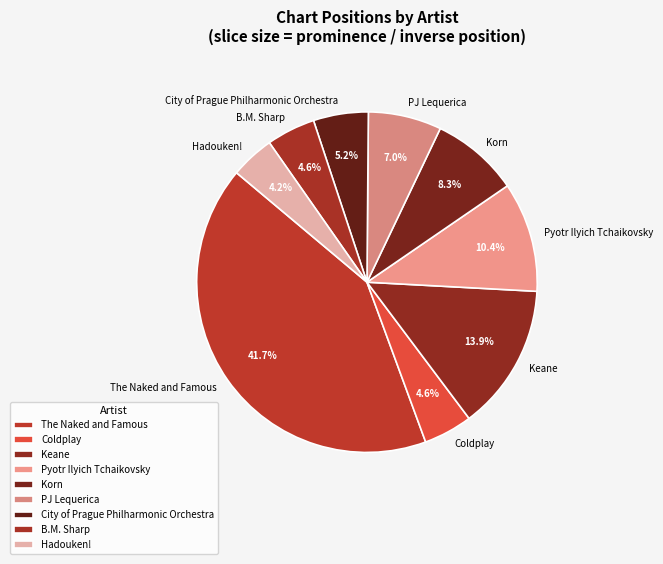

How many segments does this pie chart have?

9